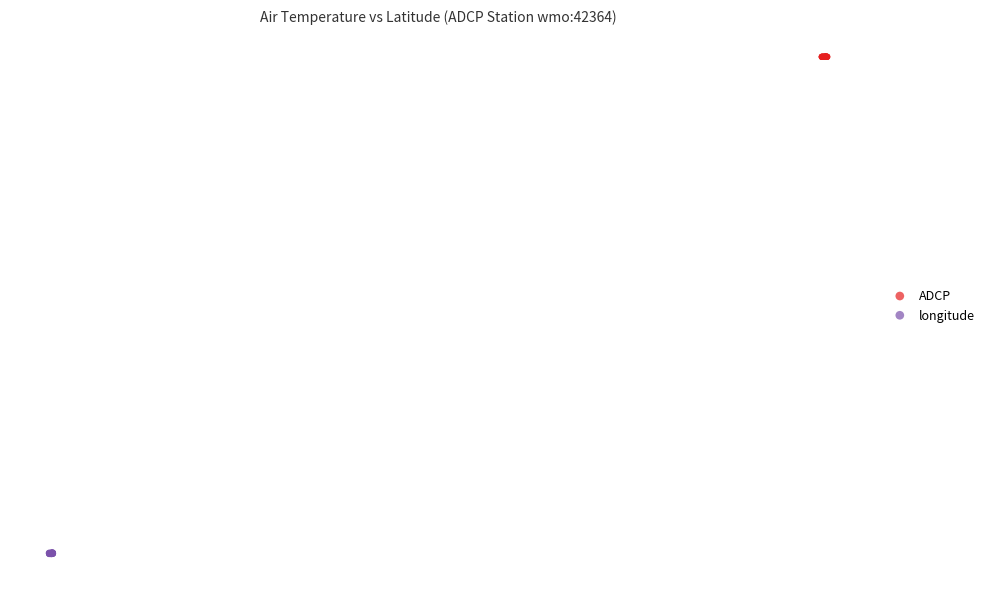

What are all the series names shown in the legend?

ADCP, longitude